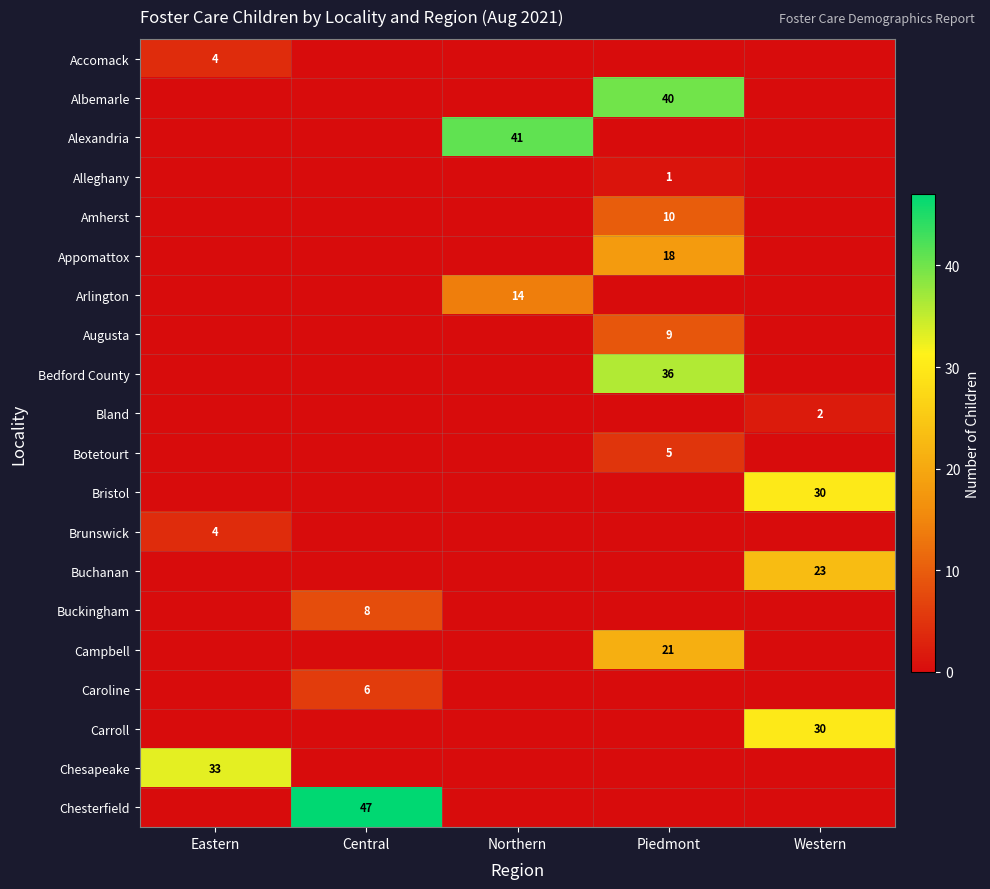

At which category is the sum across all series the highest?

Piedmont